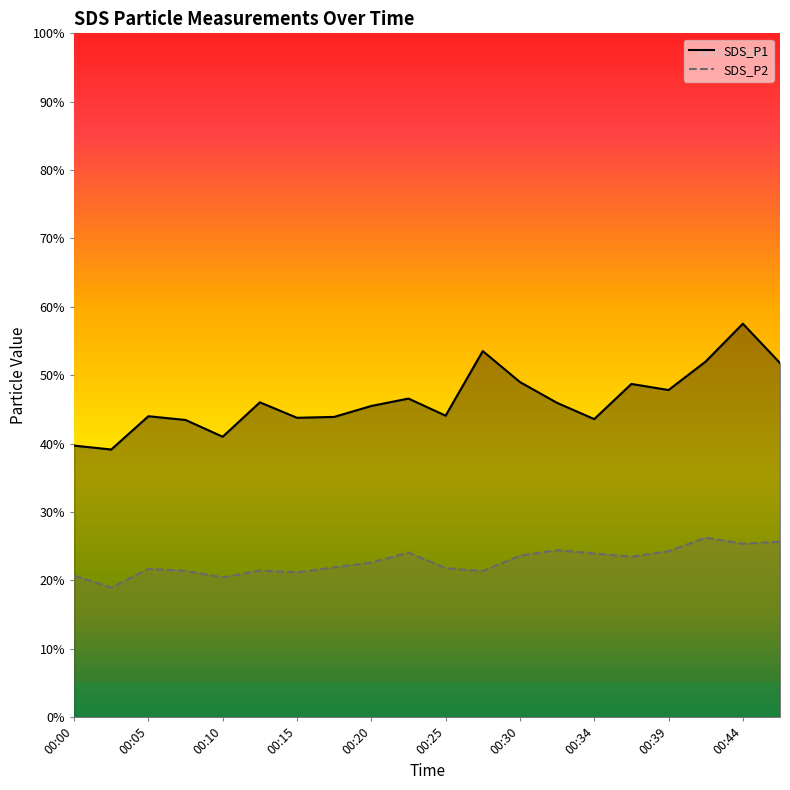

True or false: SDS_P2 and SDS_P1 intersect in this chart.

False